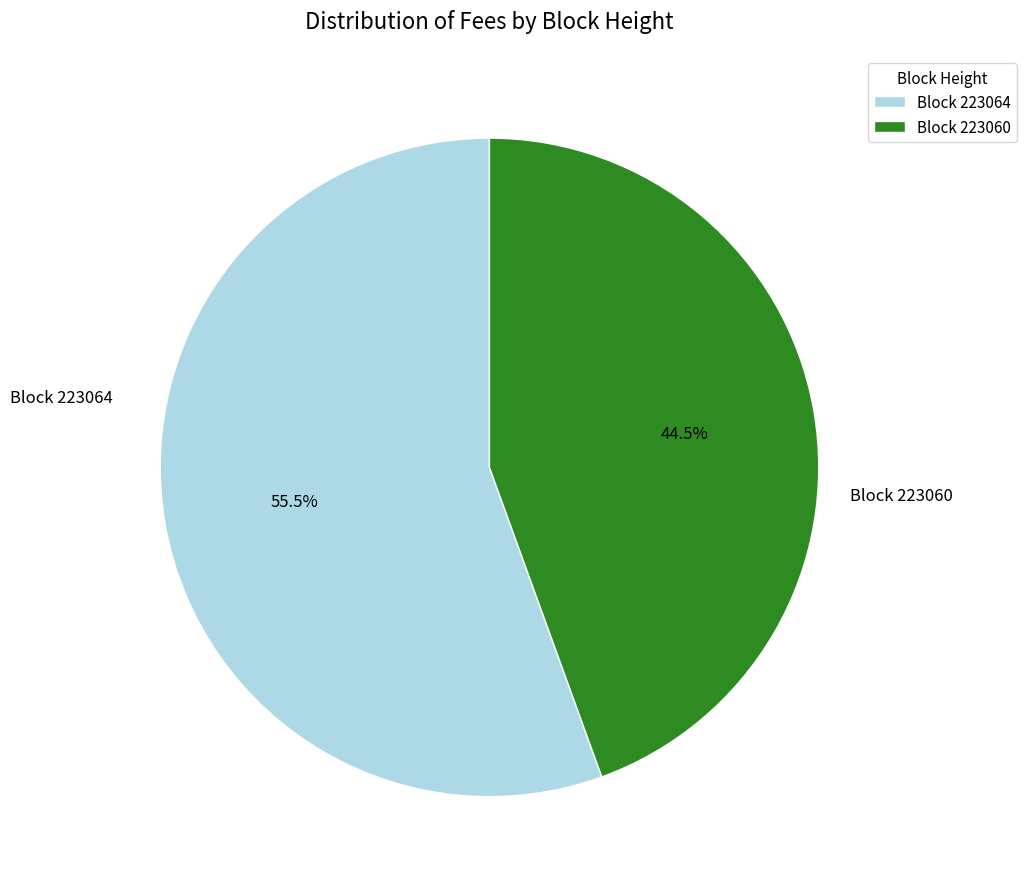

What percentage do Block 223064 and Block 223060 together represent?

100.0%